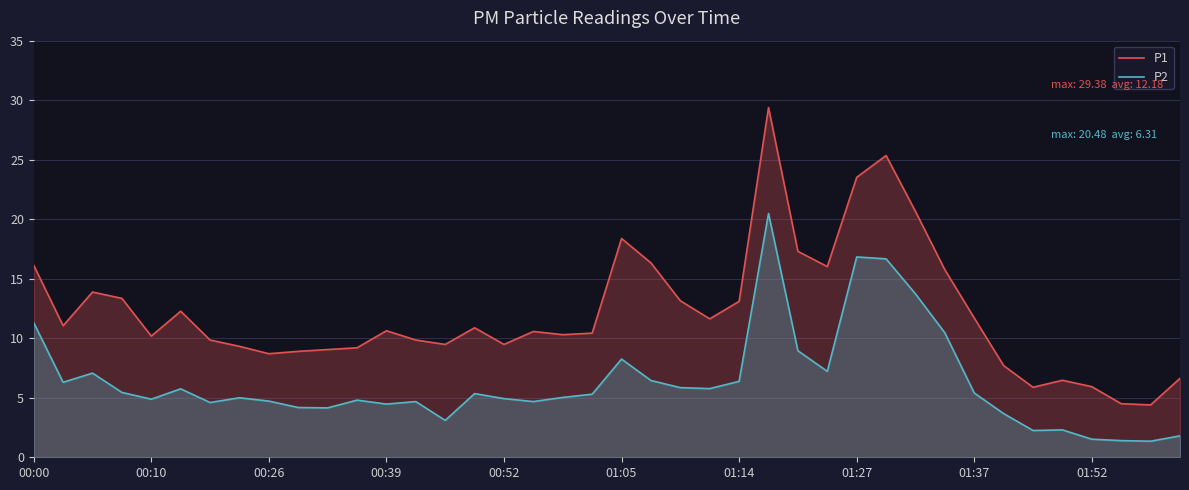

What are all the series names shown in the legend?

P1, P2